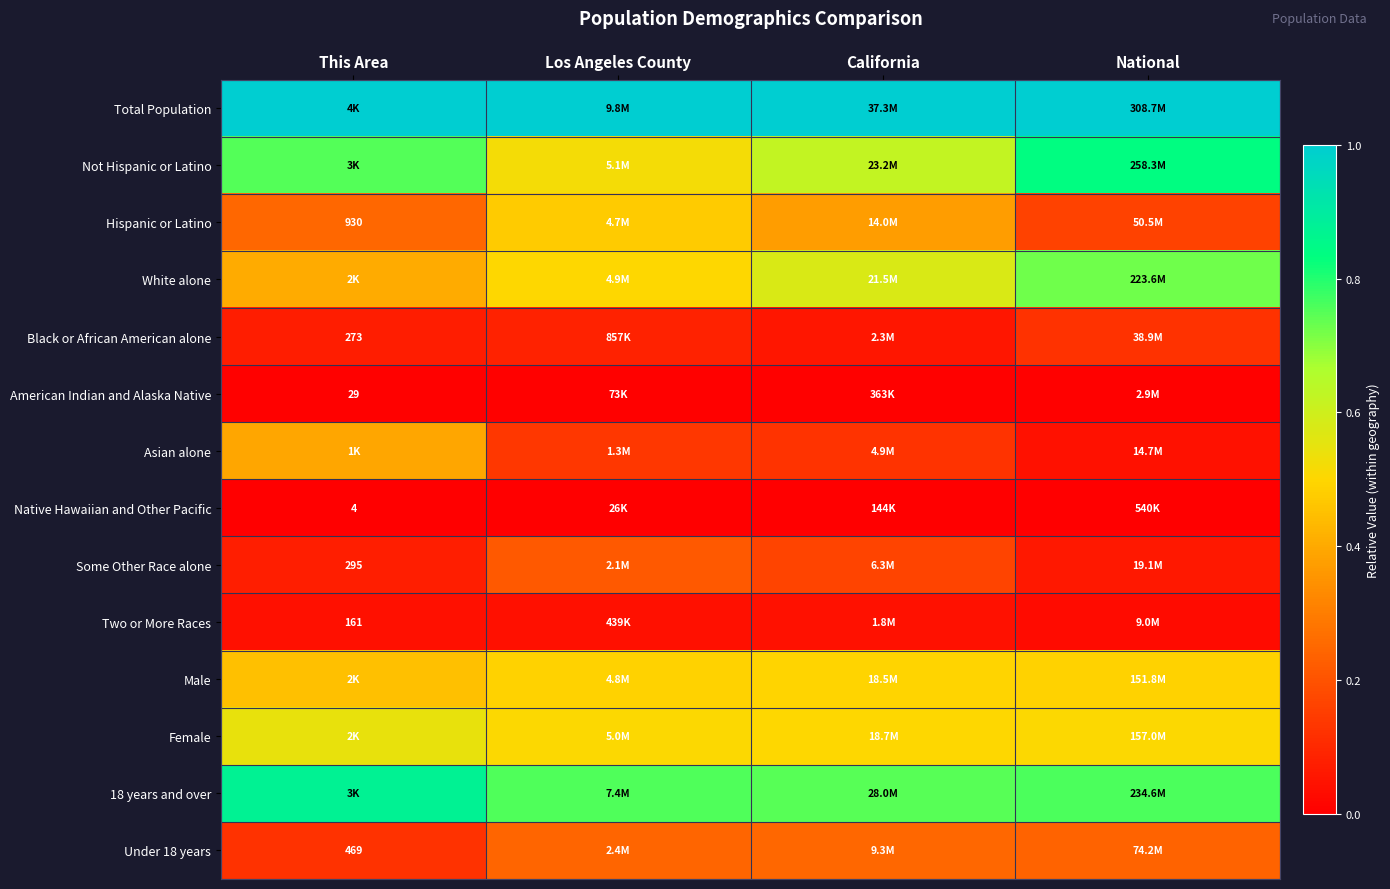

True or false: Black or African American alone has a value of 0.1 at California.

True